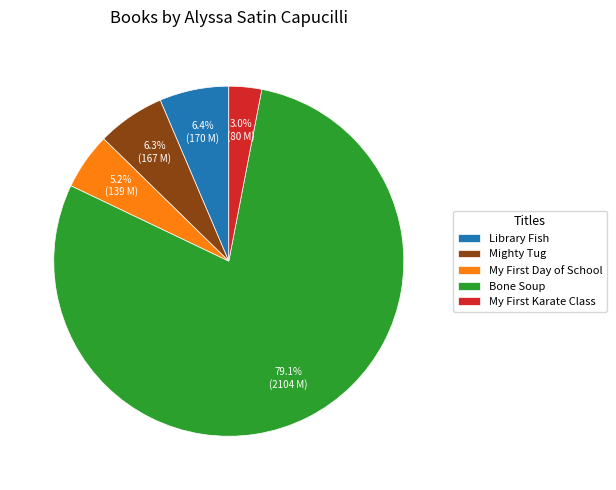

Which slice is the largest?

Bone Soup